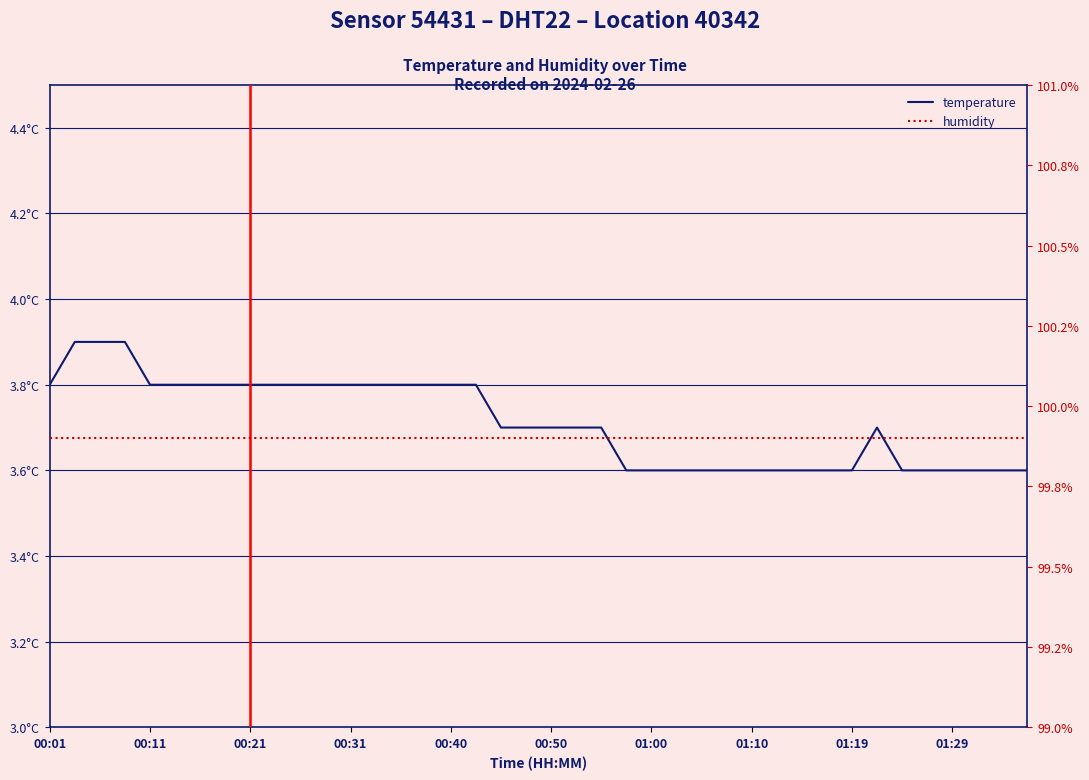

True or false: temperature and humidity cross at least once.

False